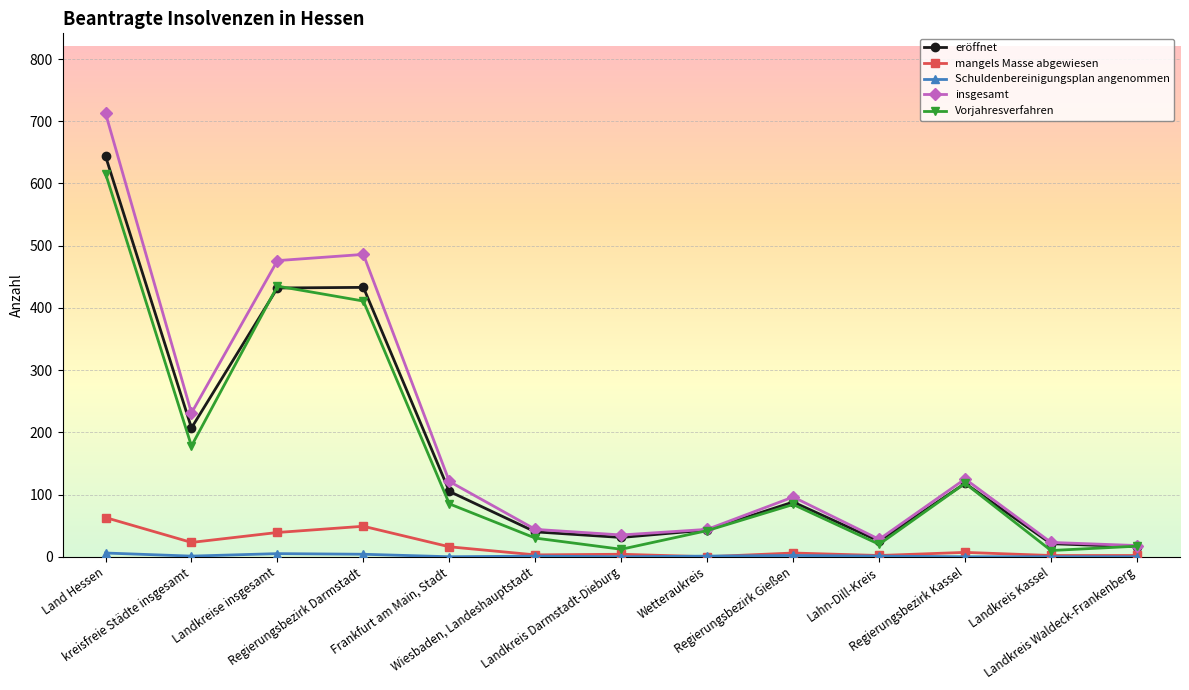

How many series are shown in this chart?

5